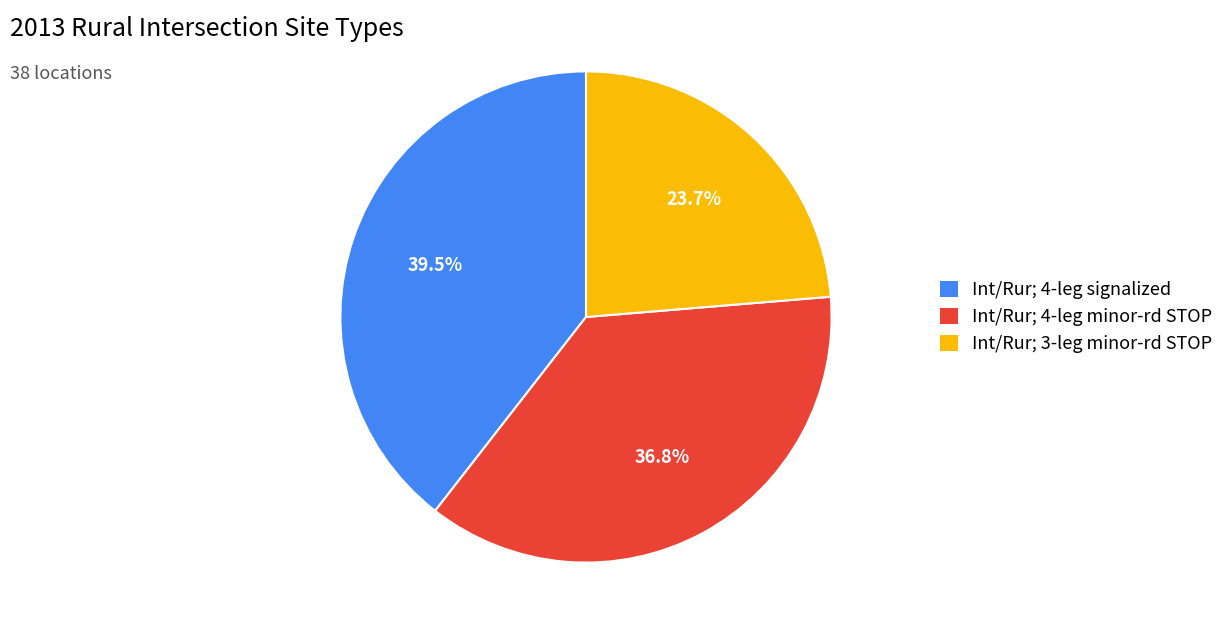

What is the ratio of the value at Int/Rur; 3-leg minor-rd STOP to the value at Int/Rur; 4-leg signalized?

0.6